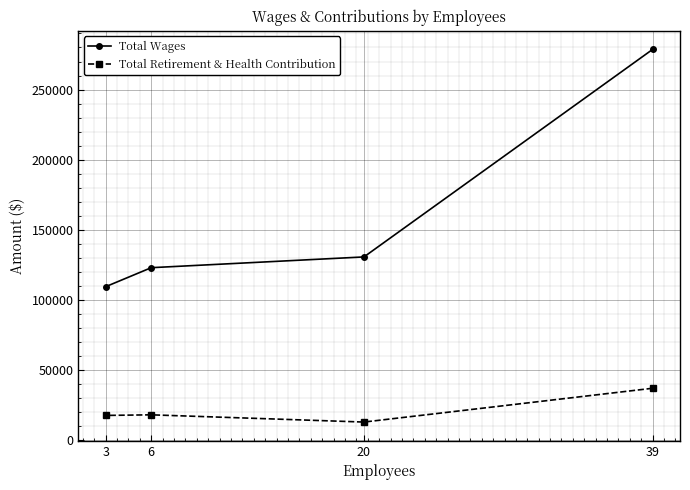

What is the difference between the Total Wages values at 20 and 6?

7676